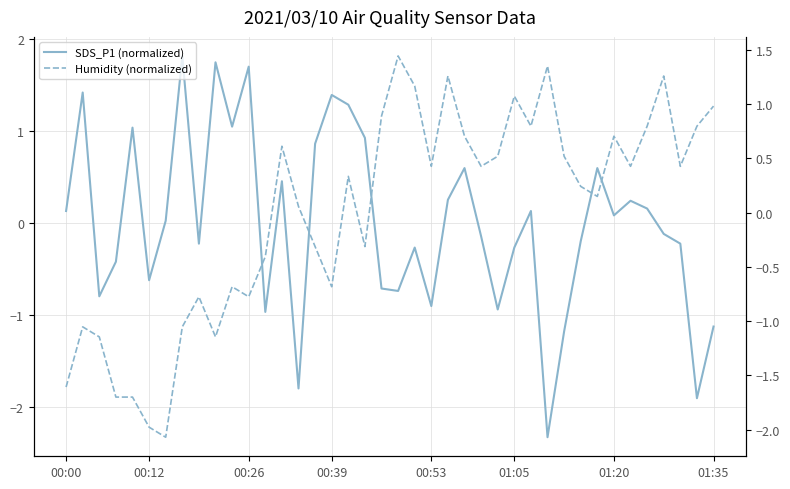

How many series are shown in this chart?

2